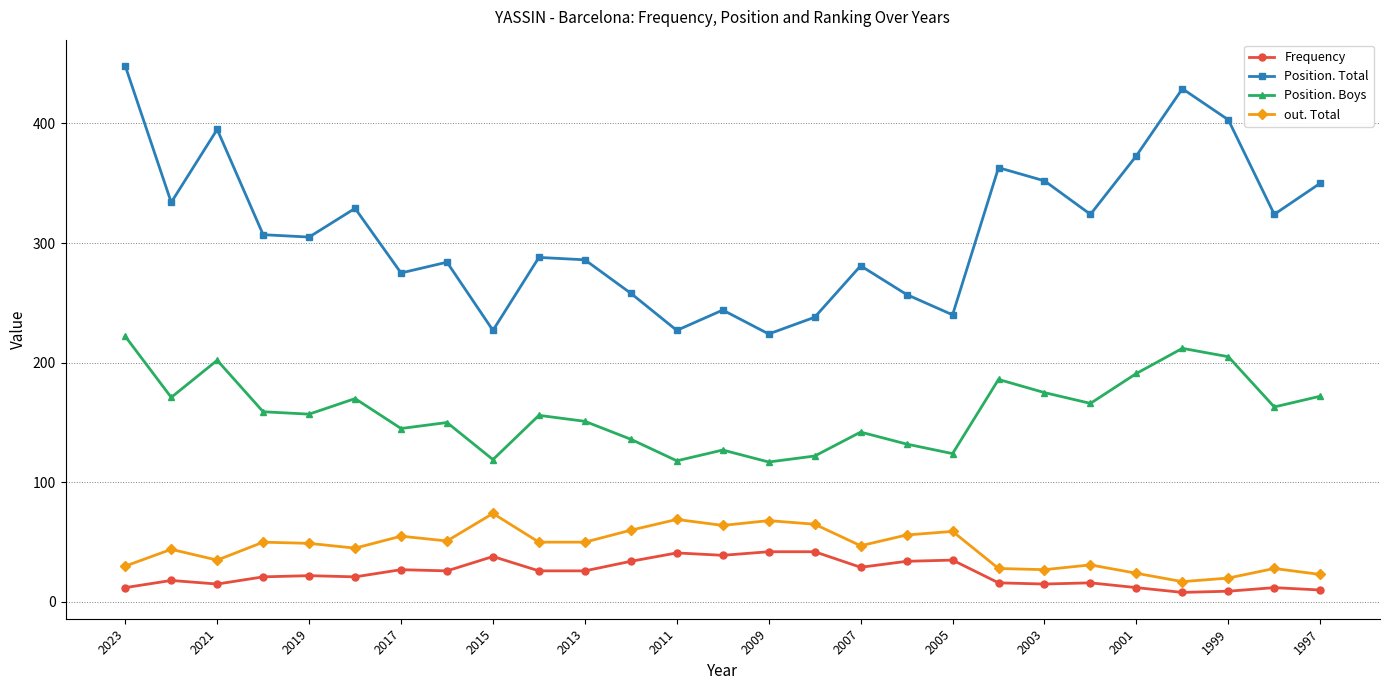

What is the difference between the maximum and minimum values in the Frequency series?

34